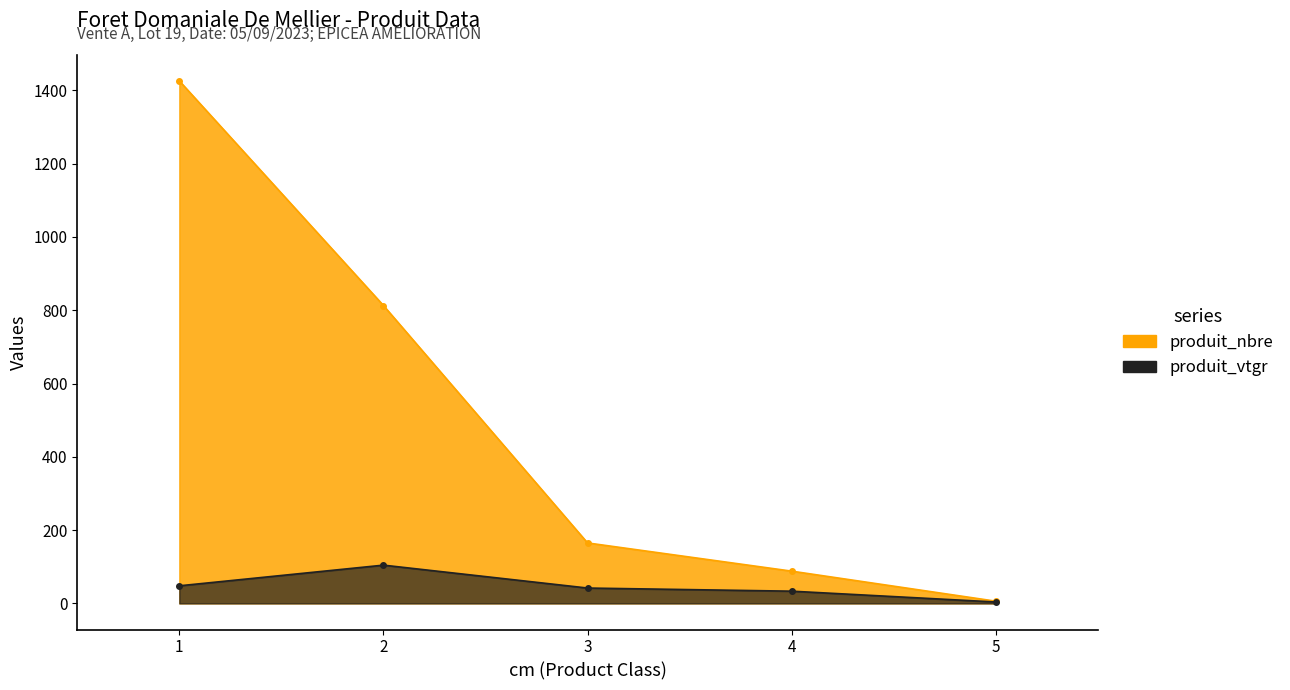

True or false: produit_vtgr has a value of 184.7 at 2.

False